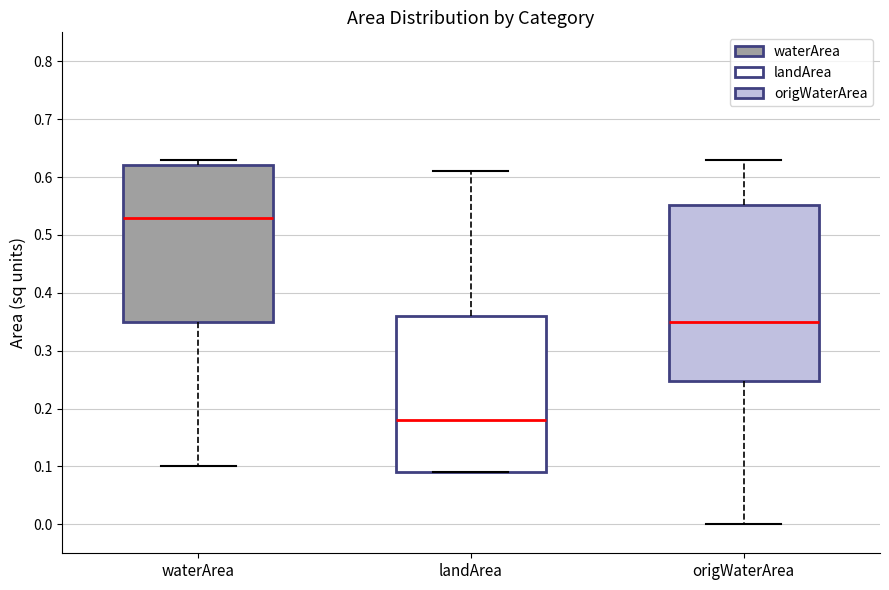

Where is the upper edge of the box for origWaterArea on the y-axis? The values are not printed on the chart, so give them approximately, as read against the axis.

0.55